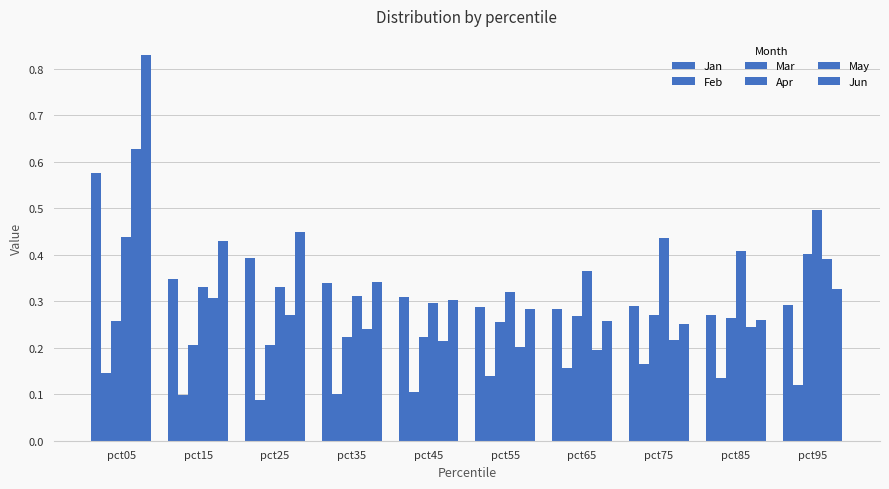

How many groups of bars are there?

10